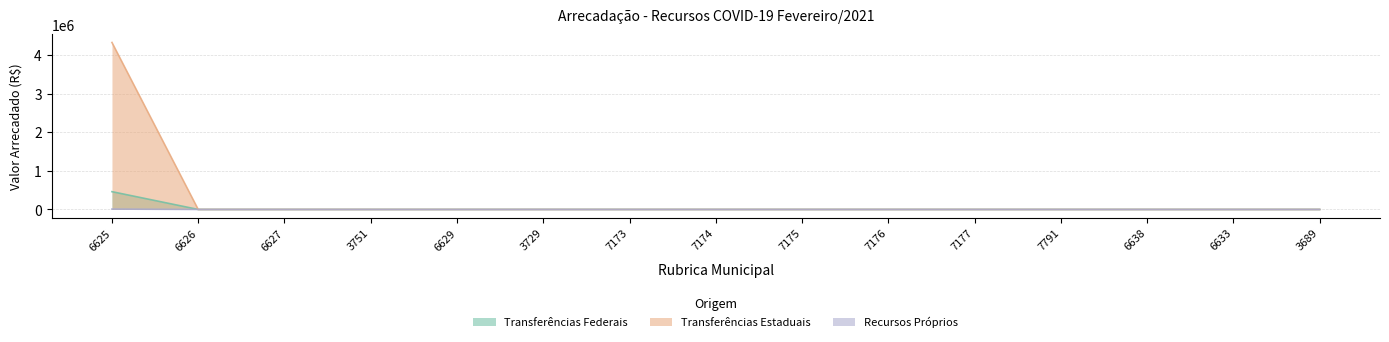

What is the label of the 9th point from the left?

7175